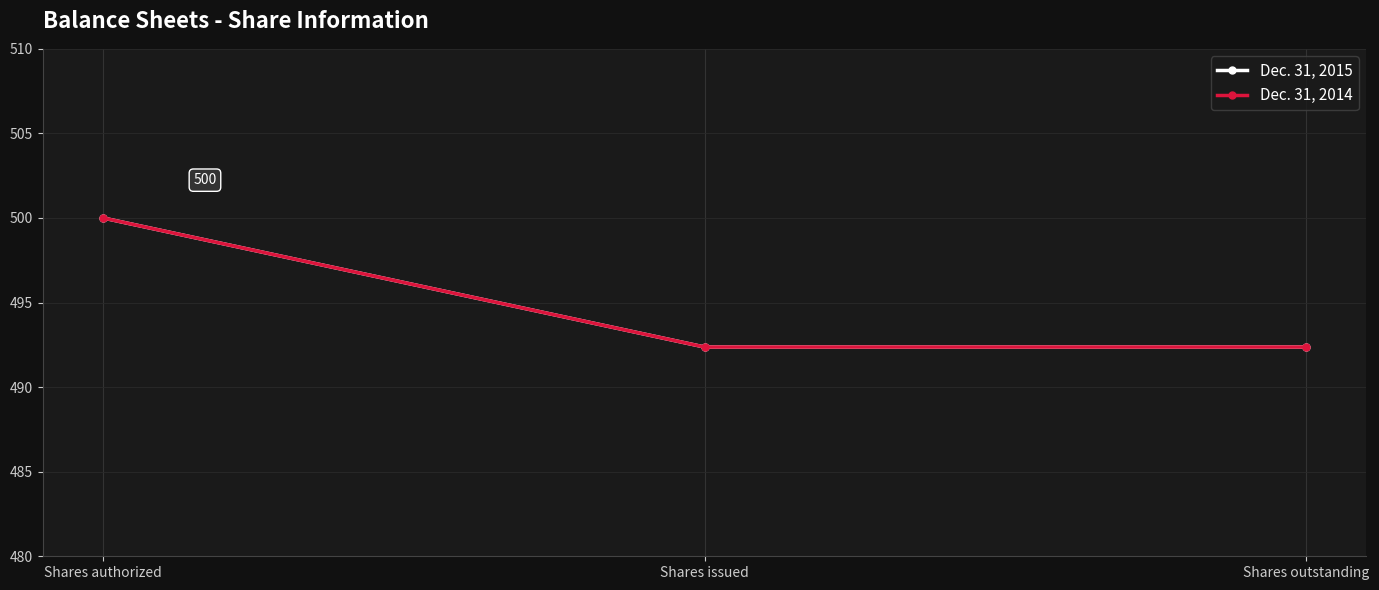

Is this an area chart (filled region under the line)?

No